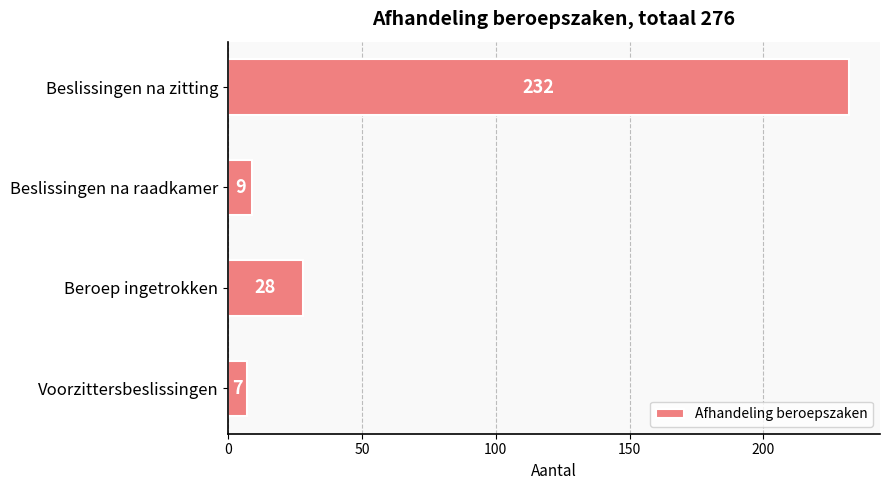

Rank the categories by value from highest to lowest.

Beslissingen na zitting, Beroep ingetrokken, Beslissingen na raadkamer, Voorzittersbeslissingen